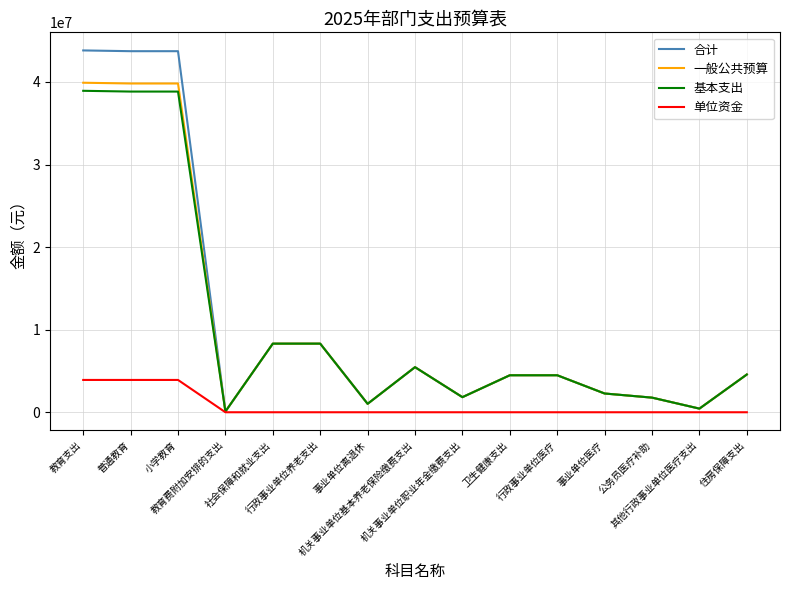

What are all the series names shown in the legend?

合计, 一般公共预算, 基本支出, 单位资金